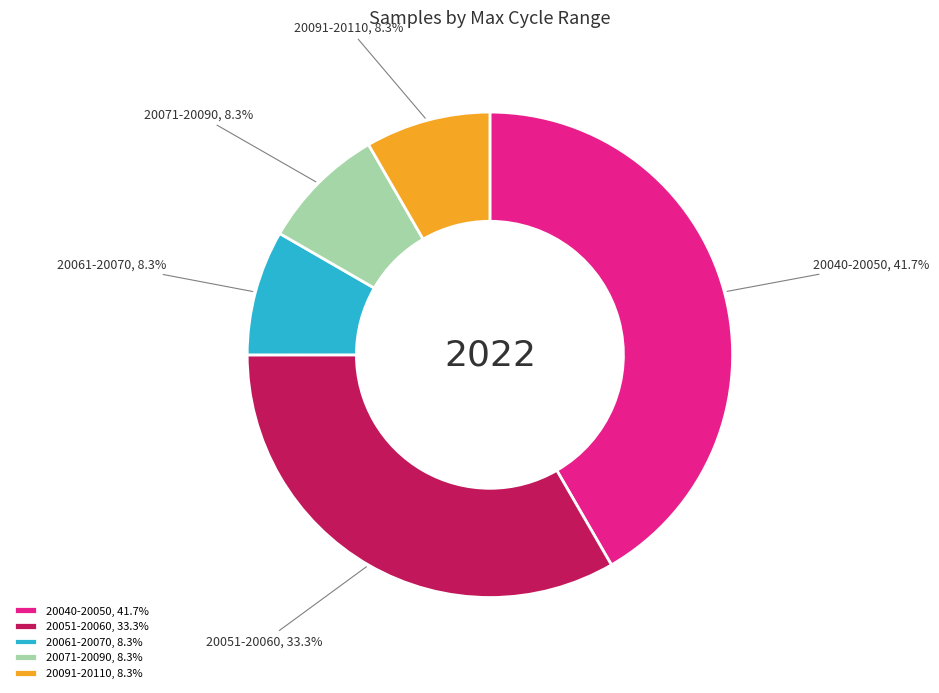

Approximately how many times larger is the value at 20040-20050, 41.7% compared to 20071-20090, 8.3%?

5.0